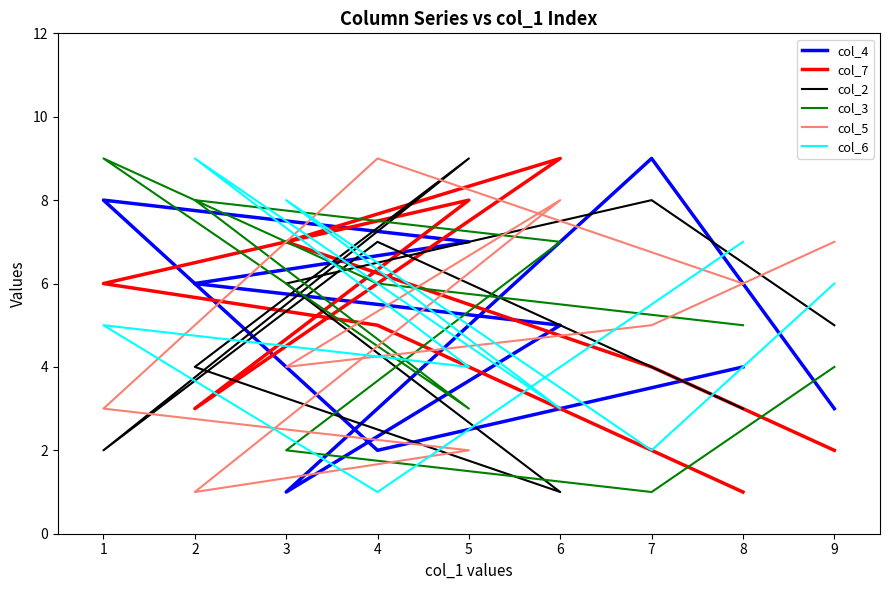

What is the sum of all col_6 values?

45